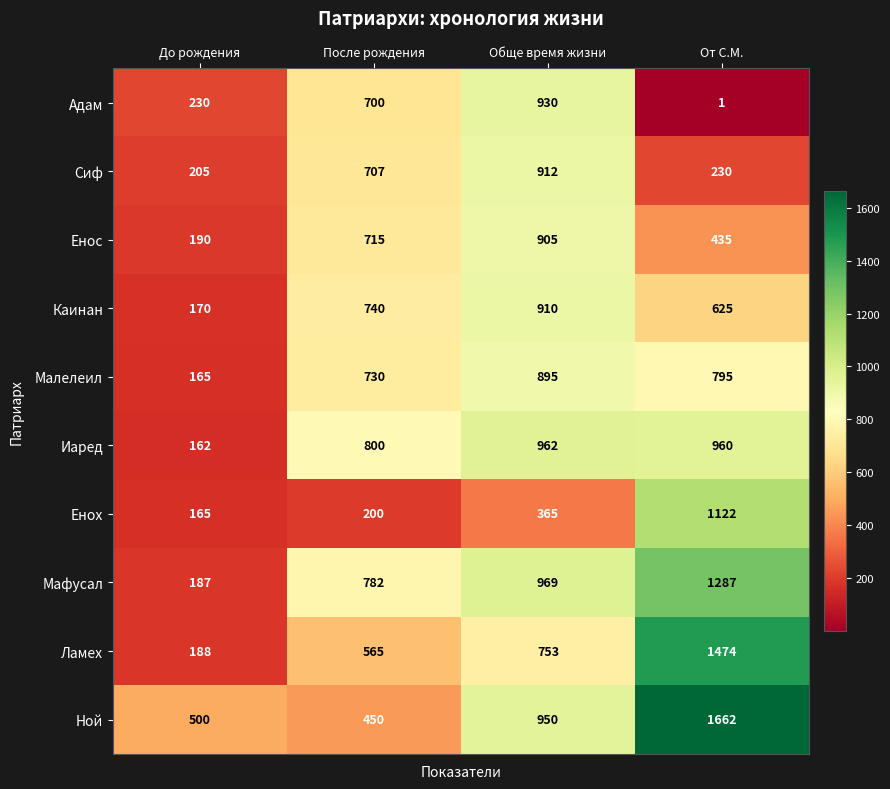

True or false: Адам has a value of 392 at До рождения.

False